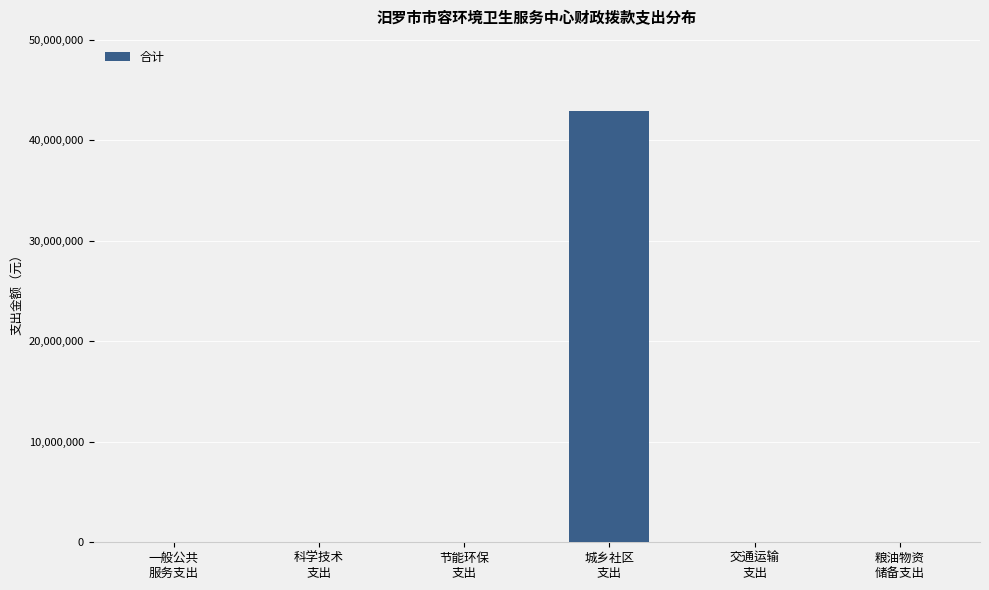

What is the maximum value shown in the chart?

42923612.3